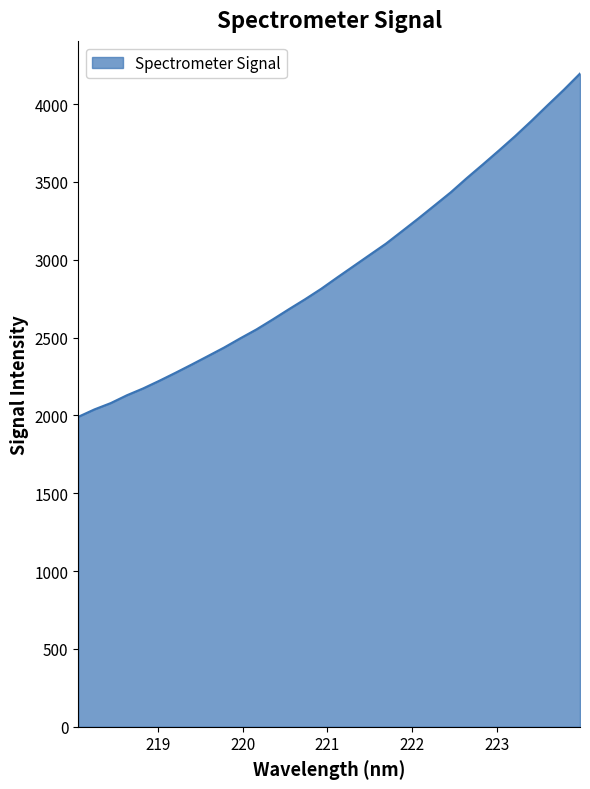

What is the minimum value shown in the chart?

1991.0